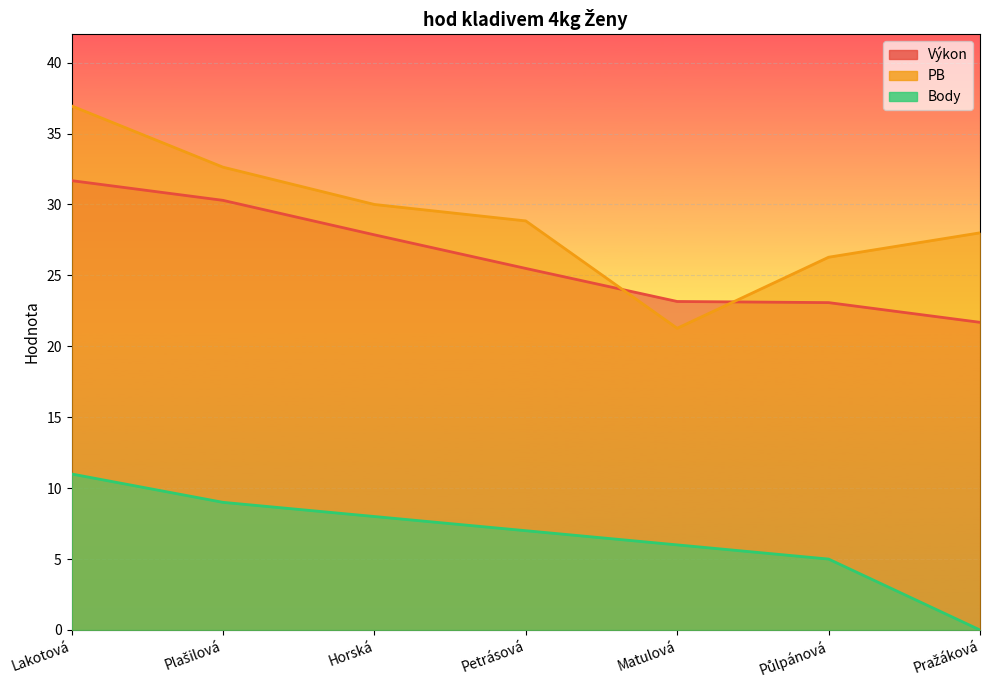

True or false: Výkon and PB cross at least once.

True